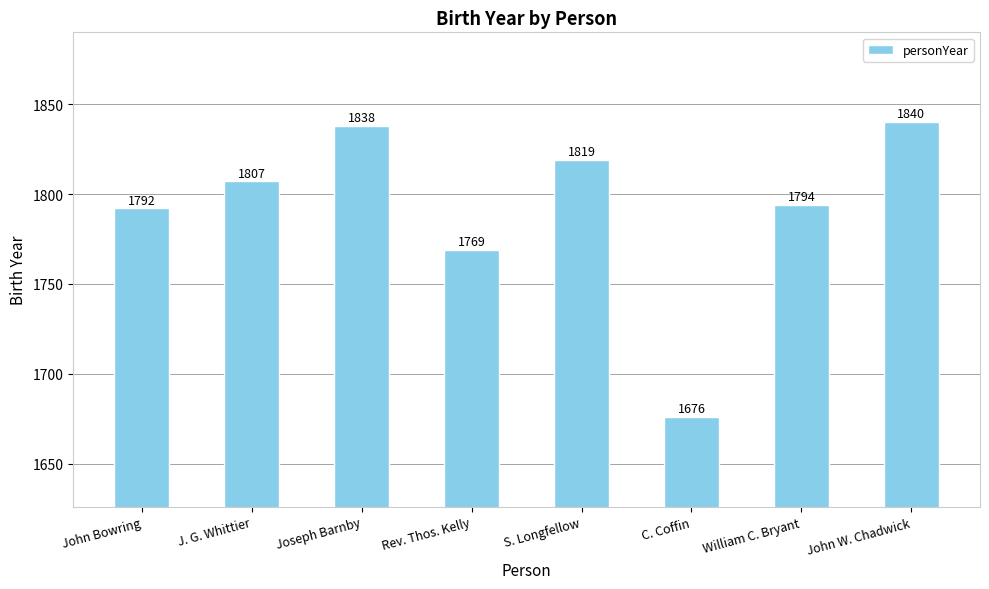

Rank the categories by value from highest to lowest.

John W. Chadwick, Joseph Barnby, S. Longfellow, J. G. Whittier, William C. Bryant, John Bowring, Rev. Thos. Kelly, C. Coffin